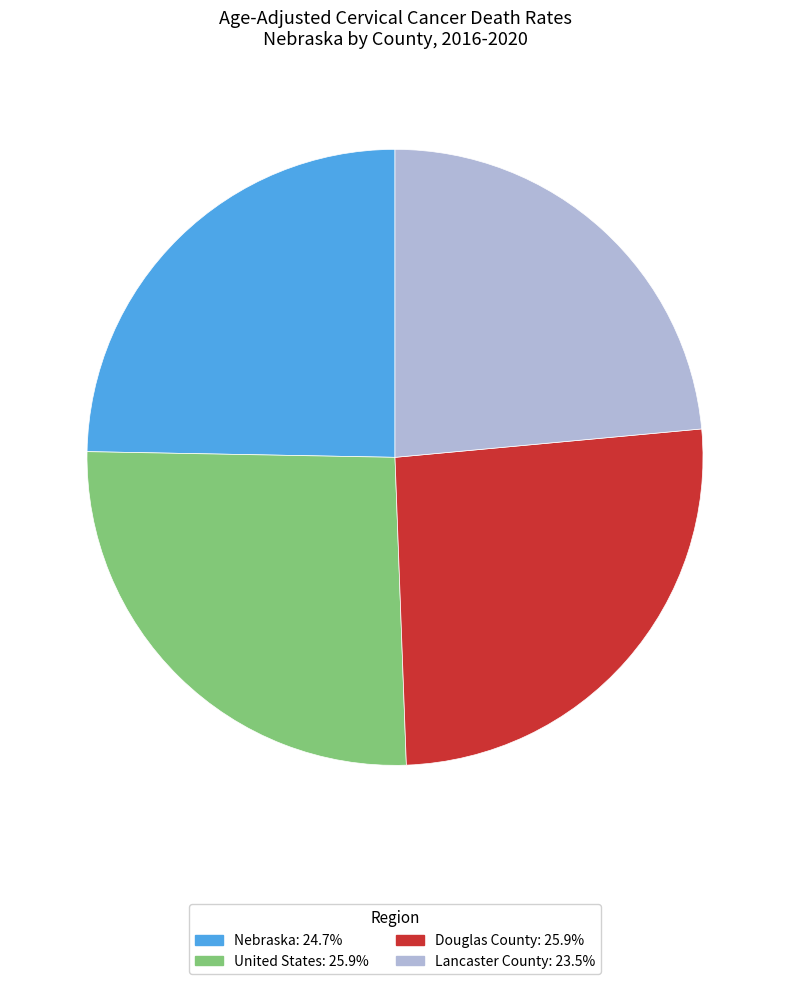

How many slices are in this pie chart?

4